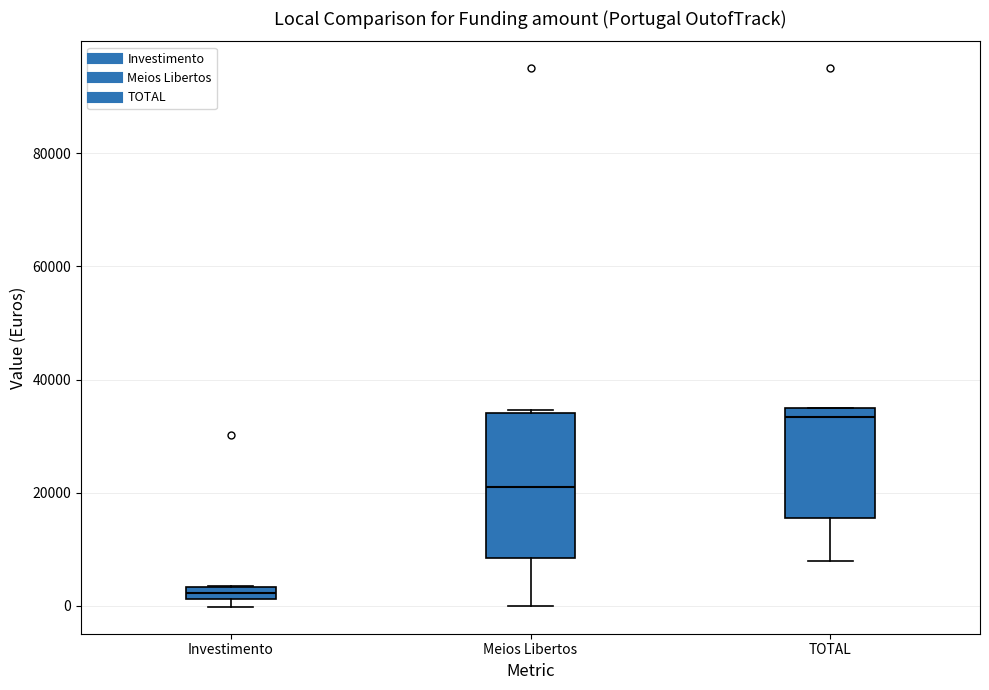

Which box is the tallest, from its lower edge to its upper edge?

Meios Libertos